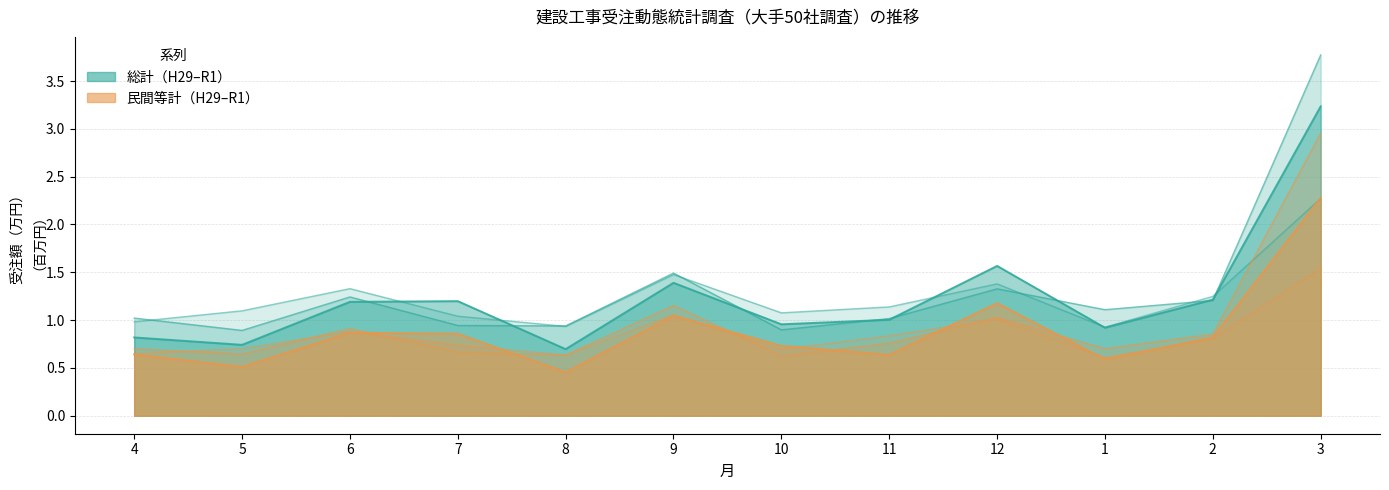

Which series has the largest total across all categories?

総計_H30